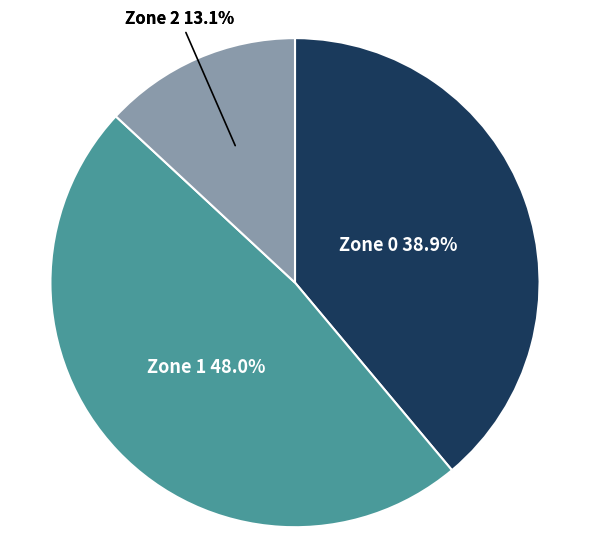

Rank the categories by value from lowest to highest.

Zone 2, Zone 0, Zone 1